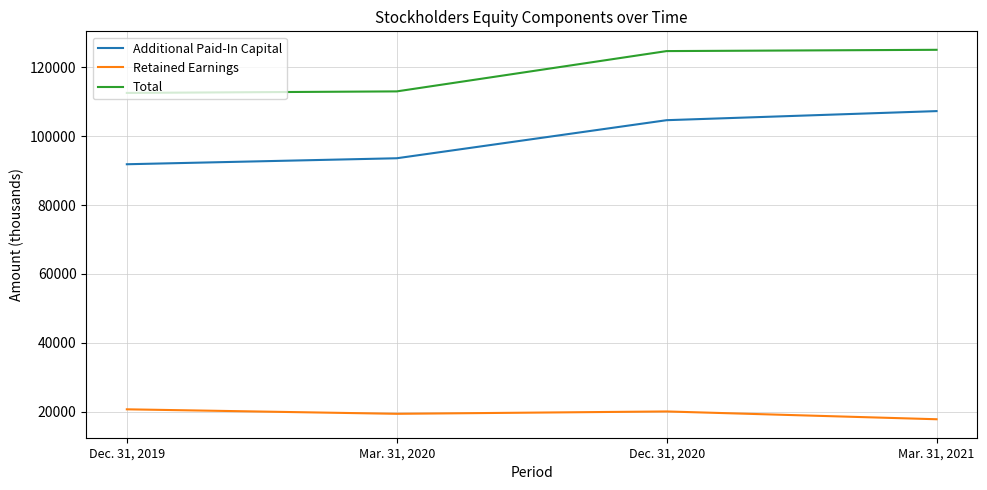

True or false: Additional Paid-In Capital has a value of 91874 at Dec. 31, 2019.

True